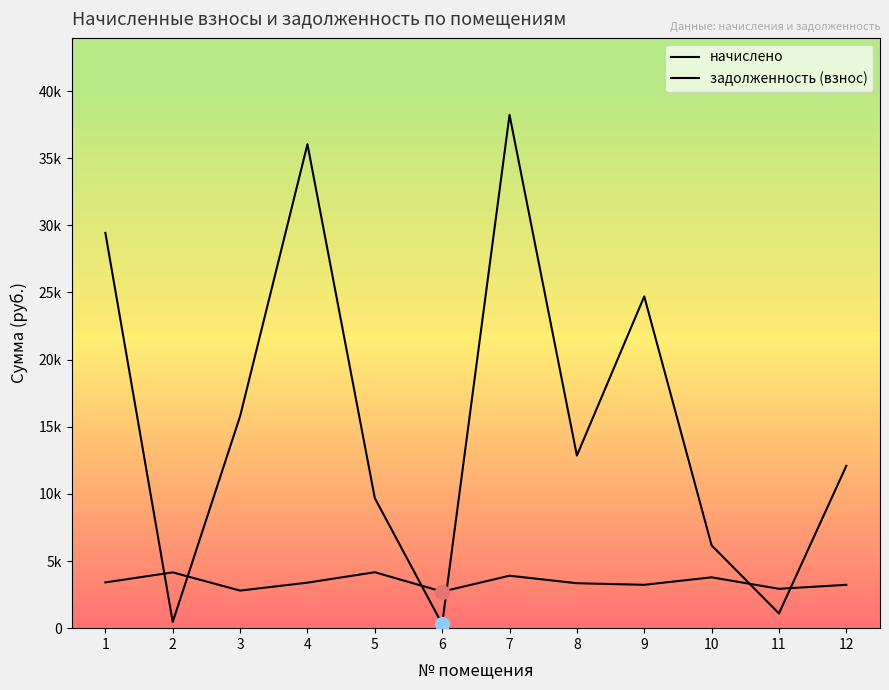

The задолженность (взнос) series shows 12086.9 at 12. True or false?

True